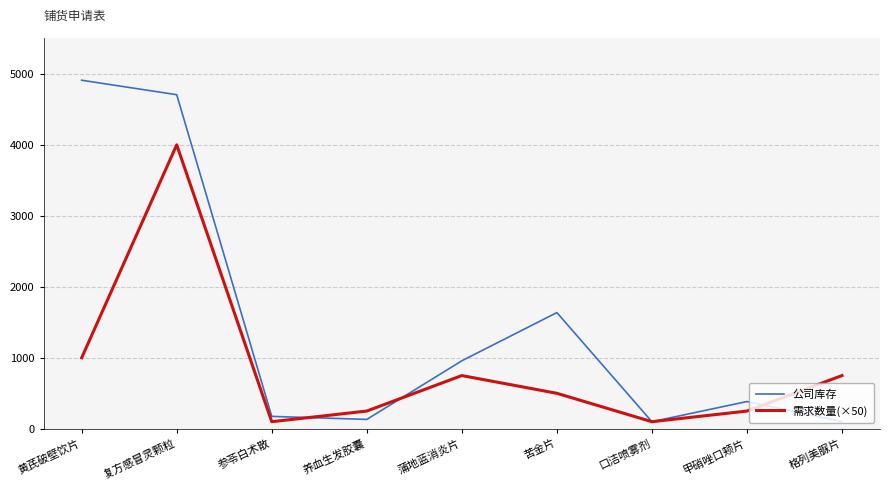

What is the greatest value displayed?

4910